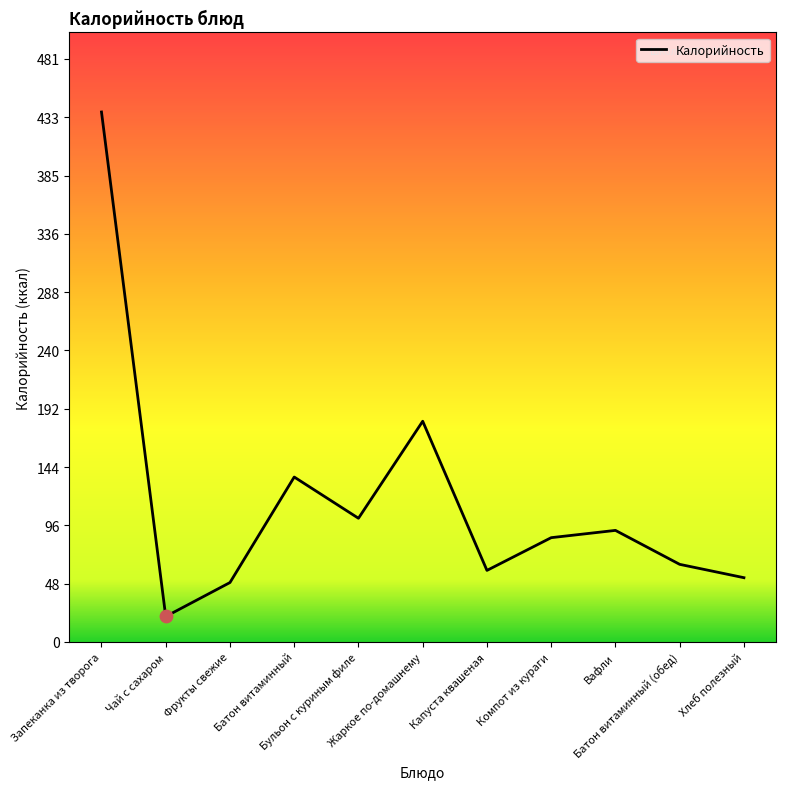

Between Вафли and Чай с сахаром, which is larger?

Вафли